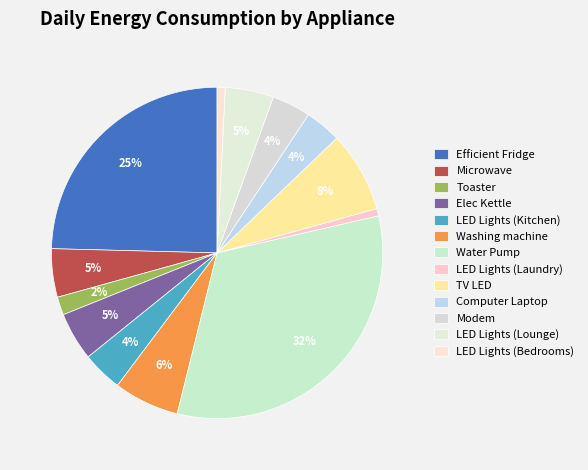

Rank the categories by value from highest to lowest.

Water Pump, Efficient Fridge, TV LED, Washing machine, Microwave, Elec Kettle, LED Lights (Lounge), LED Lights (Kitchen), Modem, Computer Laptop, Toaster, LED Lights (Bedrooms), LED Lights (Laundry)